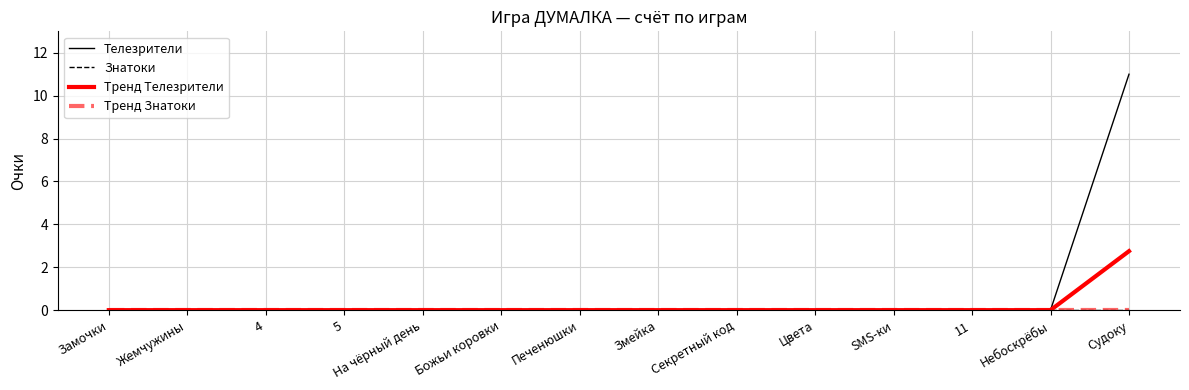

What is the label of the 10th point from the left?

Цвета